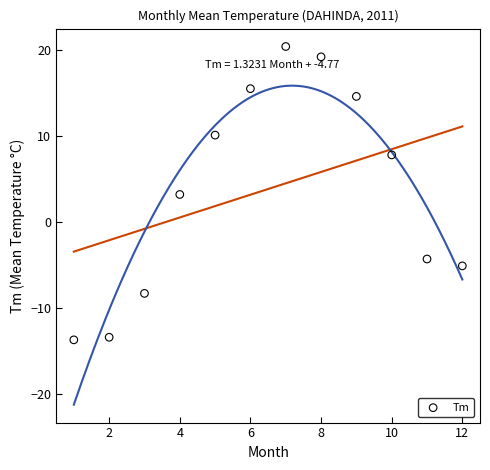

What is the range of Y values (max minus min)?

34.1